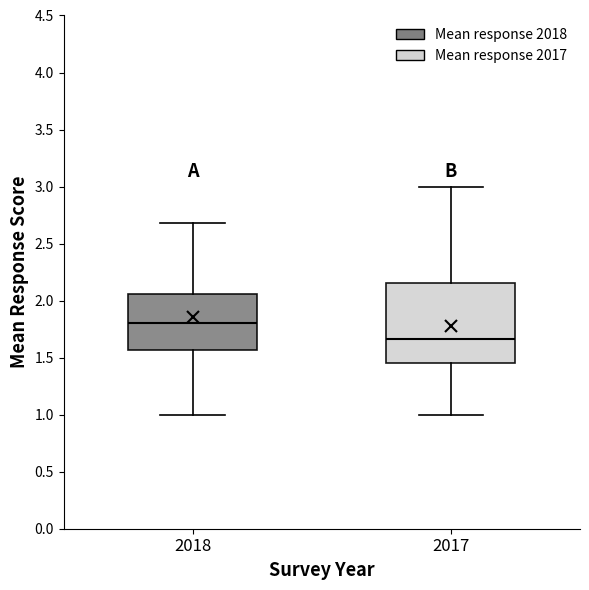

Comparing the boxes themselves (not the whiskers), which one is the tallest?

2017